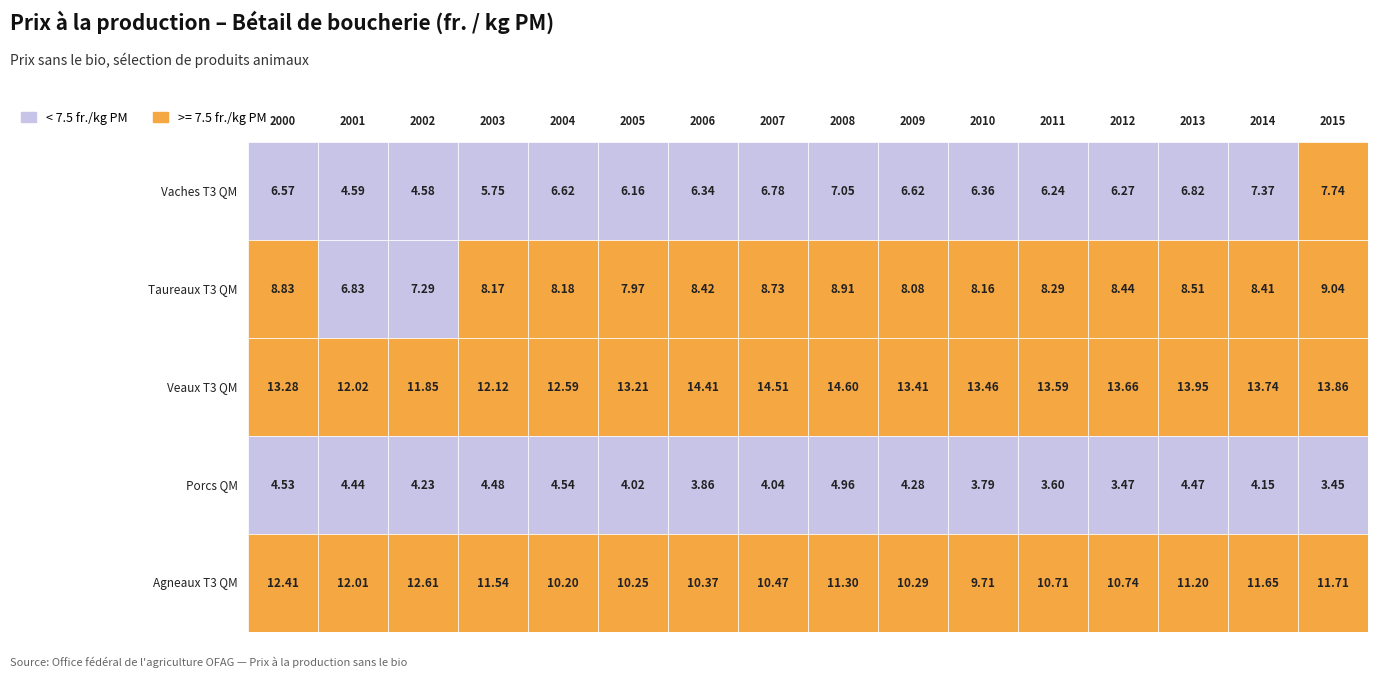

Reading right to left, extract all data points from this chart.

Vaches T3 QM: 2015=7.7	2014=7.4	2013=6.8	2012=6.3	2011=6.2	2010=6.4	2009=6.6	2008=7.0	2007=6.8	2006=6.3	2005=6.2	2004=6.6	2003=5.8	2002=4.6	2001=4.6	2000=6.6
Taureaux T3 QM: 2015=9.0	2014=8.4	2013=8.5	2012=8.4	2011=8.3	2010=8.2	2009=8.1	2008=8.9	2007=8.7	2006=8.4	2005=8.0	2004=8.2	2003=8.2	2002=7.3	2001=6.8	2000=8.8
Veaux T3 QM: 2015=13.9	2014=13.7	2013=13.9	2012=13.7	2011=13.6	2010=13.5	2009=13.4	2008=14.6	2007=14.5	2006=14.4	2005=13.2	2004=12.6	2003=12.1	2002=11.8	2001=12.0	2000=13.3
Porcs QM: 2015=3.5	2014=4.2	2013=4.5	2012=3.5	2011=3.6	2010=3.8	2009=4.3	2008=5.0	2007=4.0	2006=3.9	2005=4.0	2004=4.5	2003=4.5	2002=4.2	2001=4.4	2000=4.5
Agneaux T3 QM: 2015=11.7	2014=11.7	2013=11.2	2012=10.7	2011=10.7	2010=9.7	2009=10.3	2008=11.3	2007=10.5	2006=10.4	2005=10.2	2004=10.2	2003=11.5	2002=12.6	2001=12.0	2000=12.4